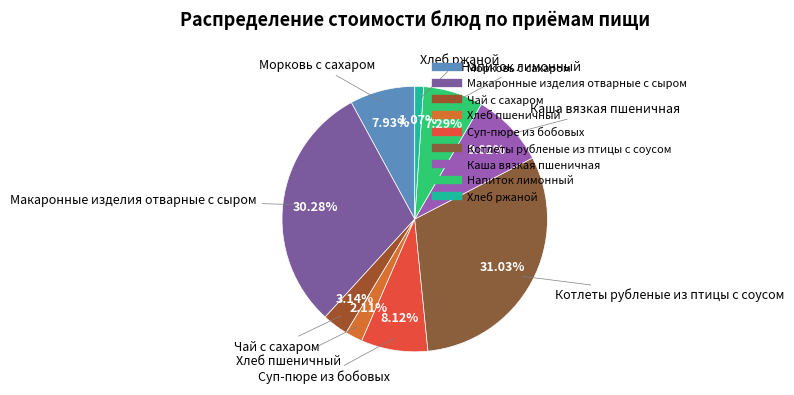

Which slice is the smallest?

Хлеб ржаной